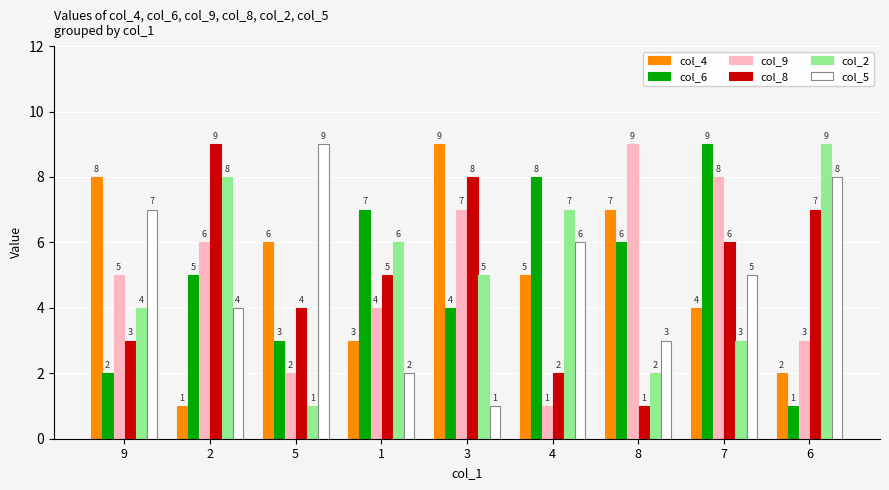

Is it true that col_8 equals 7 at 6?

True